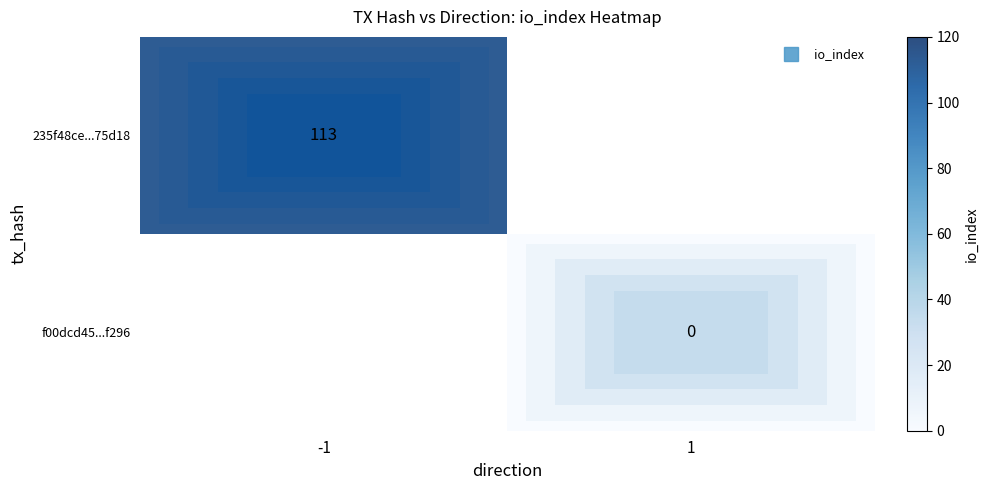

The f00dcd45...f296 series shows 0.0 at 1. True or false?

True